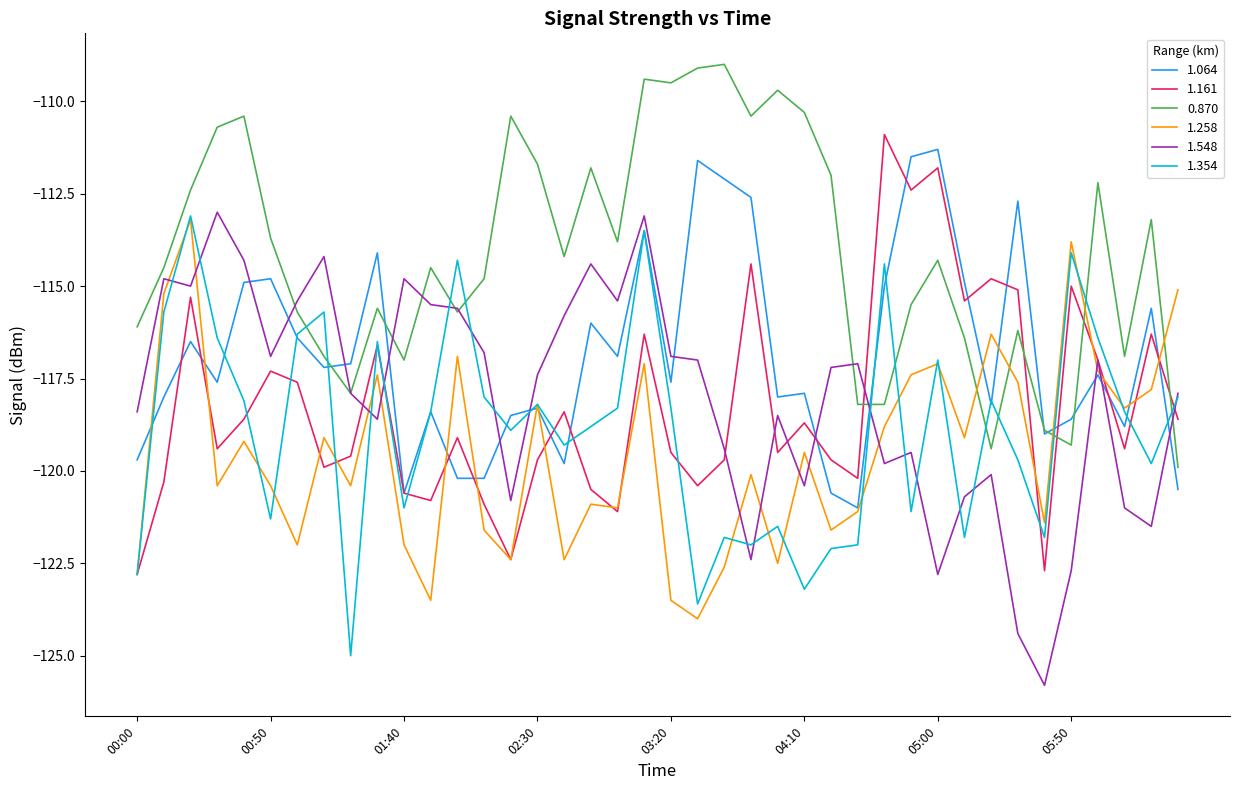

Reading right to left, extract all data points from this chart.

1.064: -120.5	-115.6	-118.8	-117.4	-118.6	-119.0	-112.7	-118.2	-114.9	-111.3	-111.5	-115.0	-121.0	-120.6	-117.9	-118.0	-112.6	-112.1	-111.6	-117.6	-113.5	-116.9	-116.0	-119.8	-118.3	-118.5	-120.2	-120.2	-118.4	-120.6	-114.1	-117.1	-117.2	-116.4	-114.8	-114.9	-117.6	-116.5	-118.0	-119.7
1.161: -118.6	-116.3	-119.4	-117.0	-115.0	-122.7	-115.1	-114.8	-115.4	-111.8	-112.4	-110.9	-120.2	-119.7	-118.7	-119.5	-114.4	-119.7	-120.4	-119.5	-116.3	-121.1	-120.5	-118.4	-119.7	-122.4	-120.9	-119.1	-120.8	-120.6	-116.6	-119.6	-119.9	-117.6	-117.3	-118.6	-119.4	-115.3	-120.3	-122.8
0.870: -119.9	-113.2	-116.9	-112.2	-119.3	-118.9	-116.2	-119.4	-116.4	-114.3	-115.5	-118.2	-118.2	-112.0	-110.3	-109.7	-110.4	-109.0	-109.1	-109.5	-109.4	-113.8	-111.8	-114.2	-111.7	-110.4	-114.8	-115.7	-114.5	-117.0	-115.6	-117.9	-116.9	-115.7	-113.7	-110.4	-110.7	-112.4	-114.5	-116.1
1.258: -115.1	-117.8	-118.3	-117.3	-113.8	-121.4	-117.6	-116.3	-119.1	-117.1	-117.4	-118.8	-121.1	-121.6	-119.5	-122.5	-120.1	-122.6	-124.0	-123.5	-117.1	-121.0	-120.9	-122.4	-118.2	-122.4	-121.6	-116.9	-123.5	-122.0	-117.4	-120.4	-119.1	-122.0	-120.4	-119.2	-120.4	-113.2	-115.2	-122.8
1.548: -117.9	-121.5	-121.0	-117.0	-122.7	-125.8	-124.4	-120.1	-120.7	-122.8	-119.5	-119.8	-117.1	-117.2	-120.4	-118.5	-122.4	-119.4	-117.0	-116.9	-113.1	-115.4	-114.4	-115.8	-117.4	-120.8	-116.8	-115.6	-115.5	-114.8	-118.6	-117.9	-114.2	-115.4	-116.9	-114.3	-113.0	-115.0	-114.8	-118.4
1.354: -118.0	-119.8	-118.4	-116.4	-114.1	-121.8	-119.7	-118.1	-121.8	-117.0	-121.1	-114.4	-122.0	-122.1	-123.2	-121.5	-122.0	-121.8	-123.6	-118.3	-113.5	-118.3	-118.8	-119.3	-118.2	-118.9	-118.0	-114.3	-118.4	-121.0	-116.5	-125.0	-115.7	-116.3	-121.3	-118.1	-116.4	-113.1	-115.7	-122.8